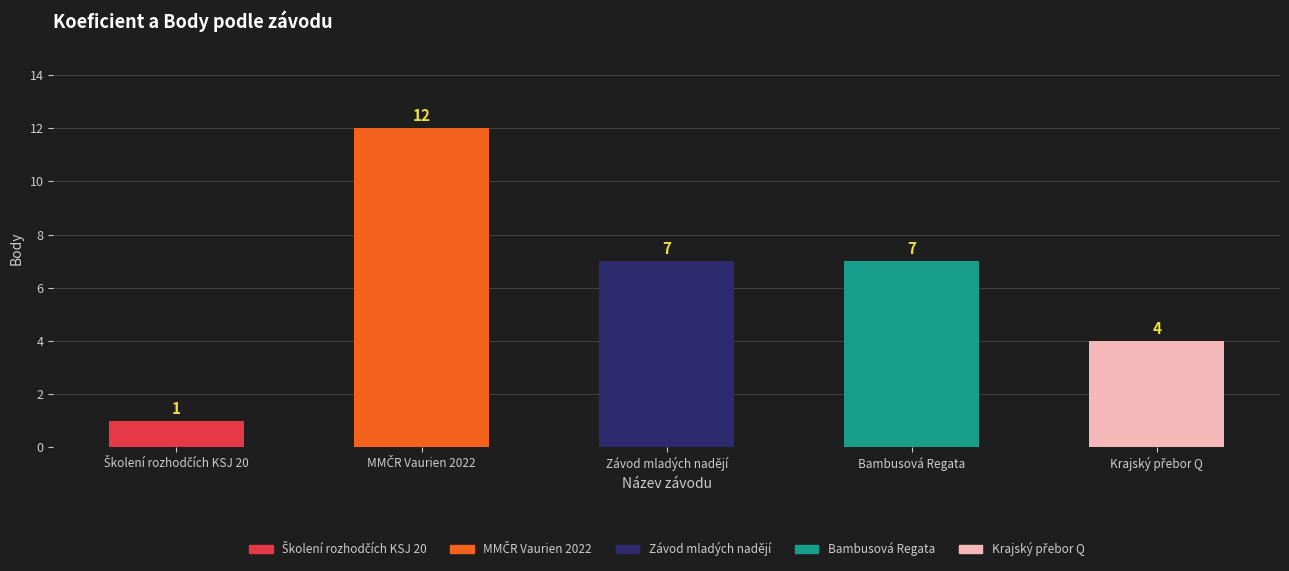

What is the approximate value at Bambusová Regata, to the nearest 10?

10